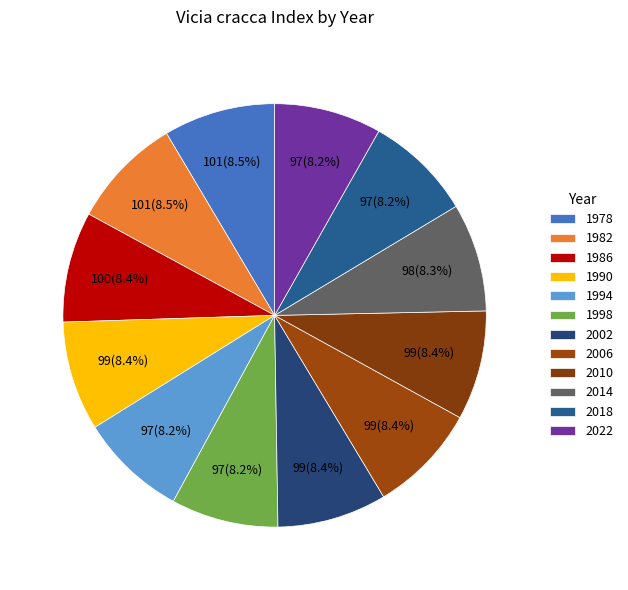

Is there any slice that represents more than half of the pie?

No